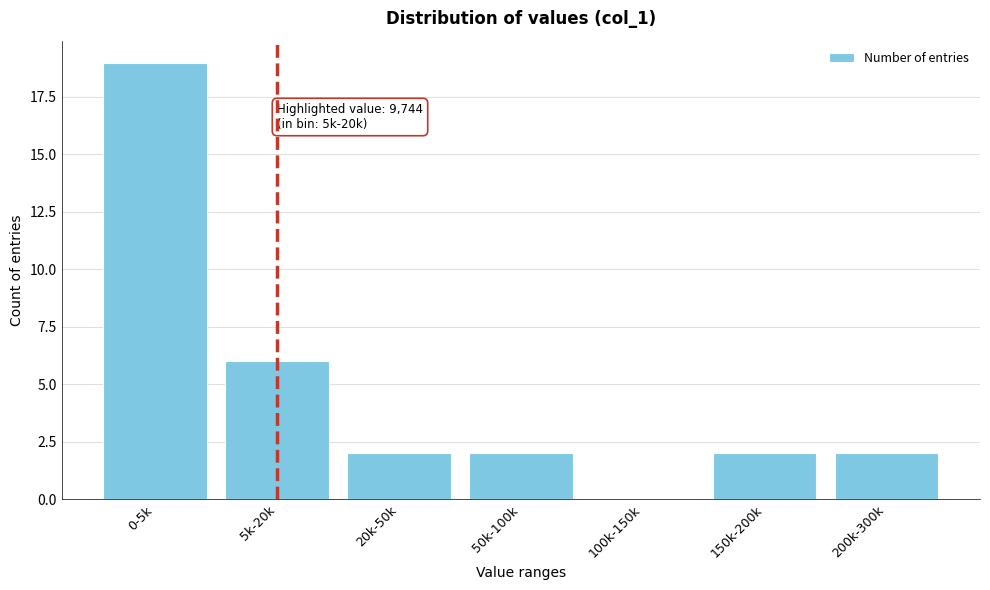

Reading left to right, extract all data points from this chart.

0-5k=19	5k-20k=6	20k-50k=2	50k-100k=2	100k-150k=0	150k-200k=2	200k-300k=2